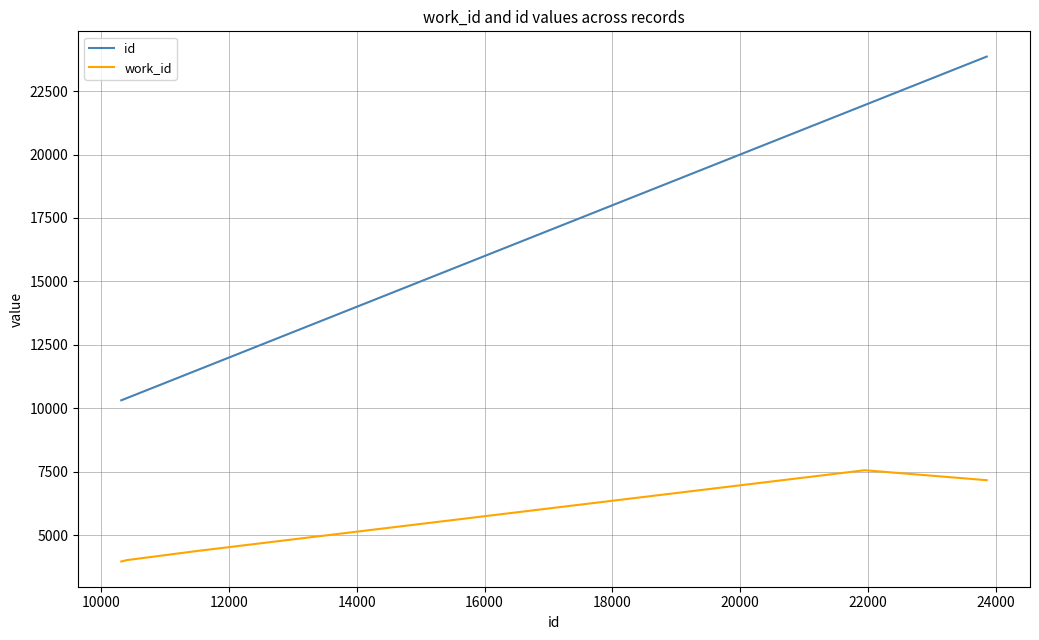

Which series has the largest total across all categories?

id